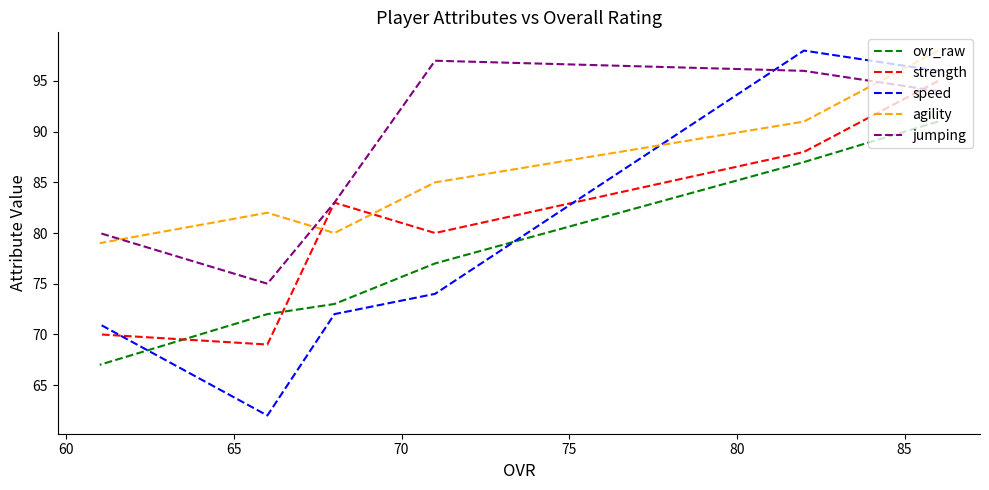

True or false: ovr_raw and speed intersect in this chart.

True